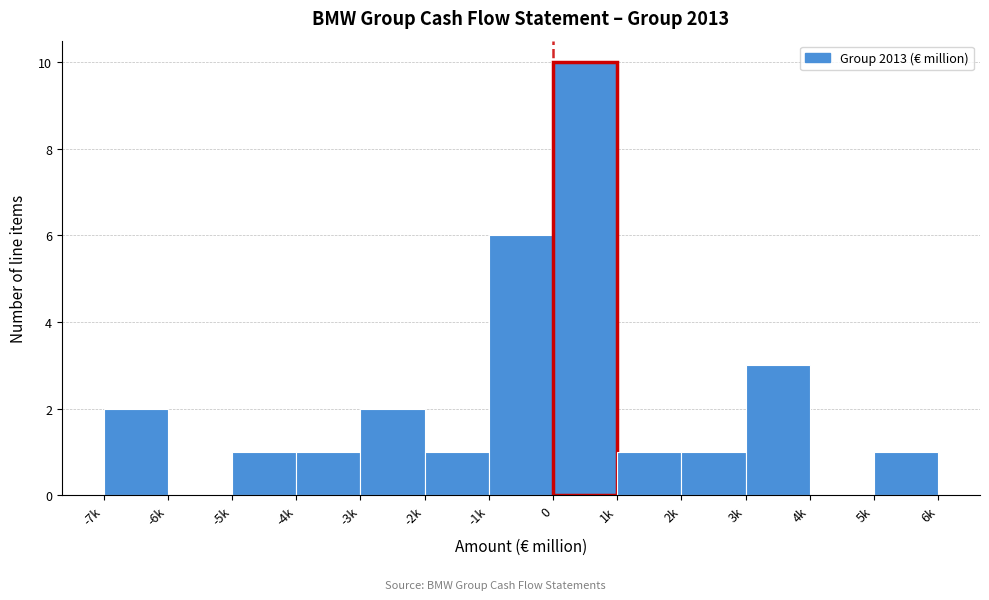

Reading left to right, extract all data points from this chart.

-7k=2	-6k=0	-5k=1	-4k=1	-3k=2	-2k=1	-1k=6	0=10	1k=1	2k=1	3k=3	4k=0	5k=1